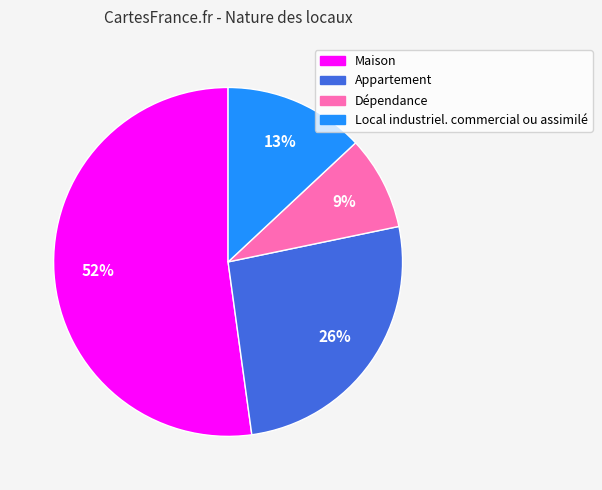

Rank the categories by value from highest to lowest.

Maison, Appartement, Local industriel. commercial ou assimilé, Dépendance